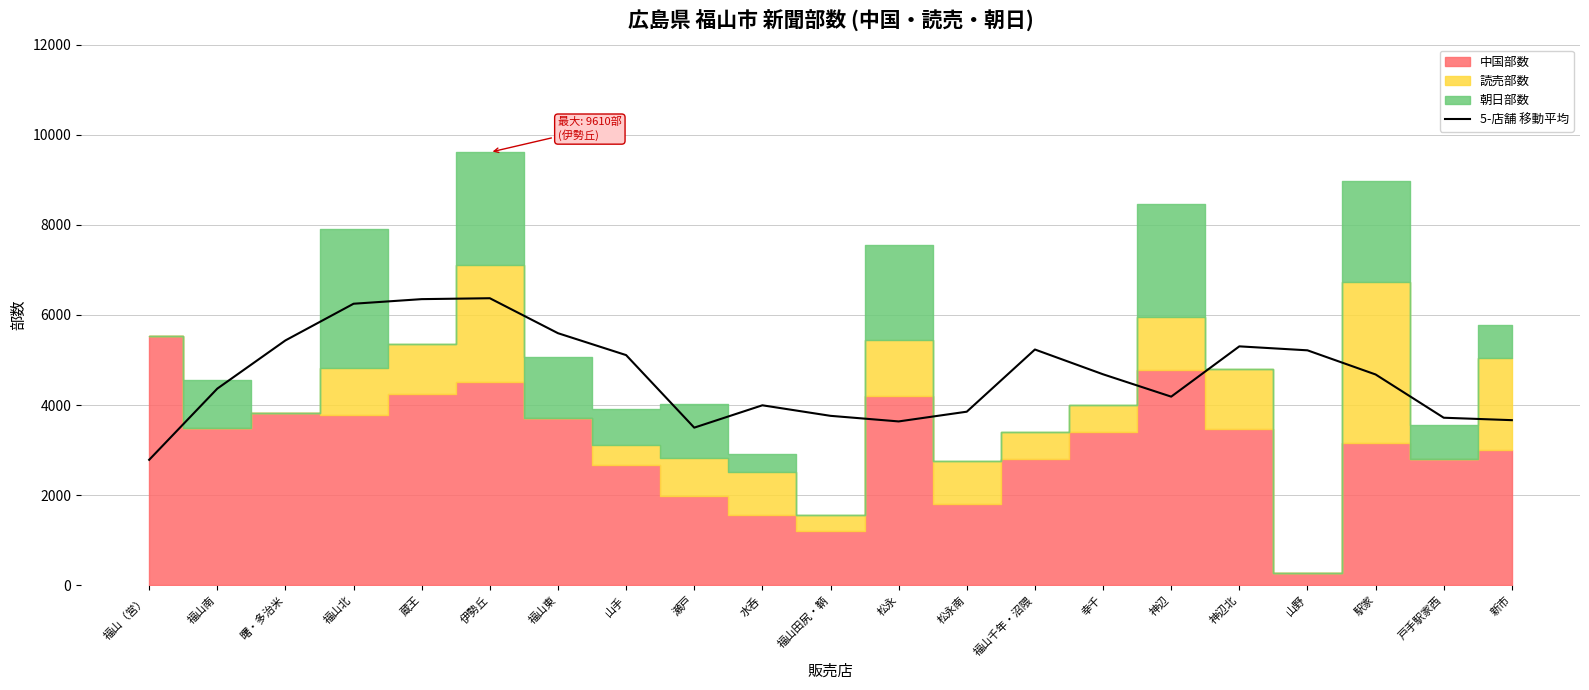

The chart shows a value of 1178 at 水呑. True or false?

False